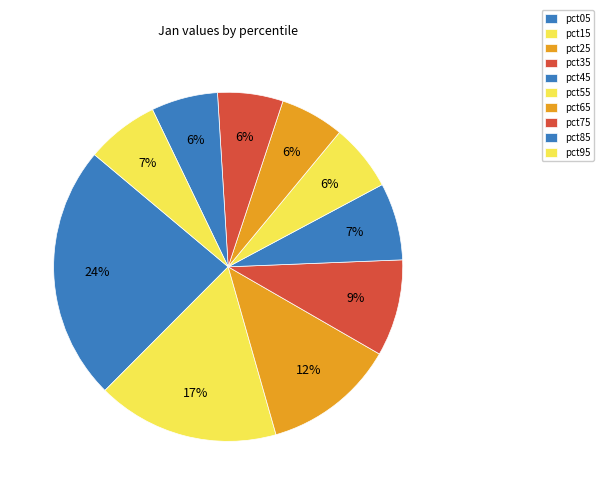

How many slices are in this pie chart?

10